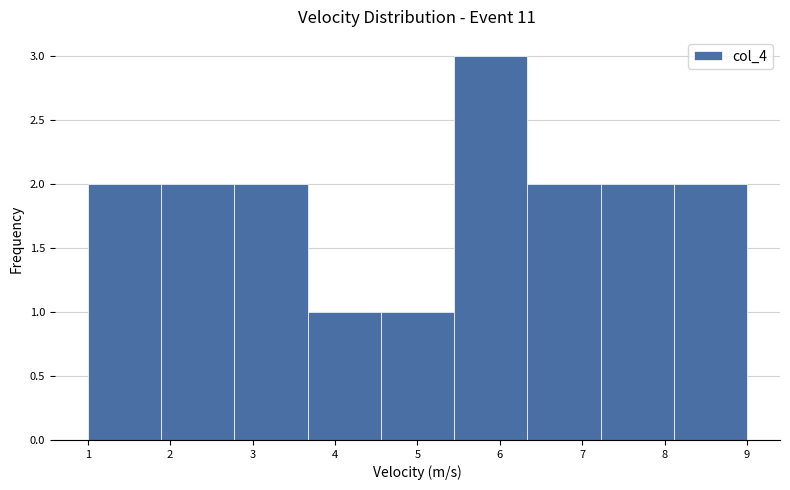

What is the height of the bar covering 1.0 to 1.9 on the x-axis? Neither the bar edges nor the heights are printed on the chart, so give them approximately, as read against the axes.

2